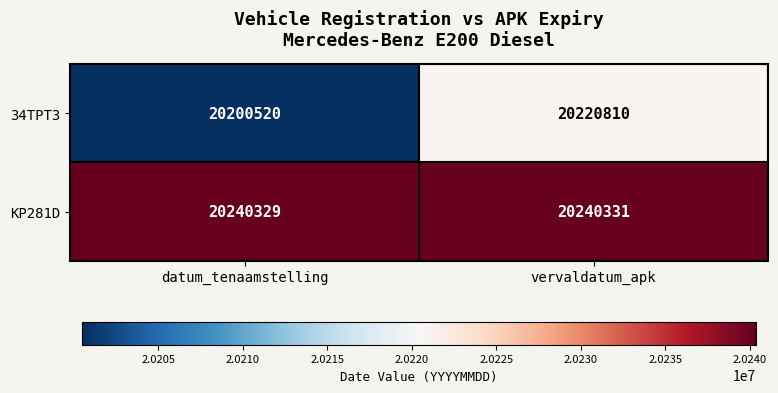

What is the approximate value of 34TPT3 at datum_tenaamstelling, to the nearest 10?

20200520